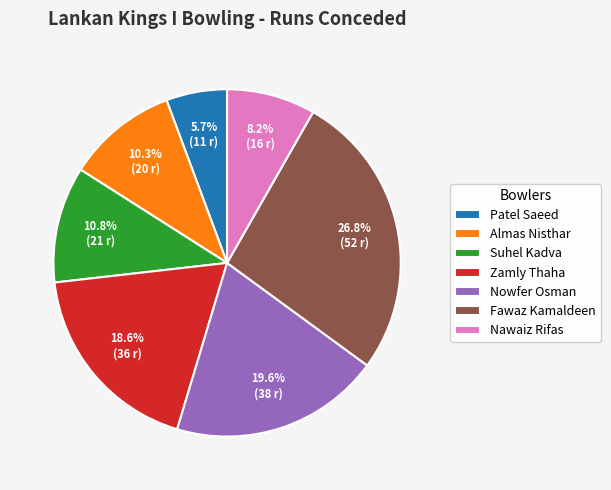

Is there any slice that represents more than half of the pie?

No